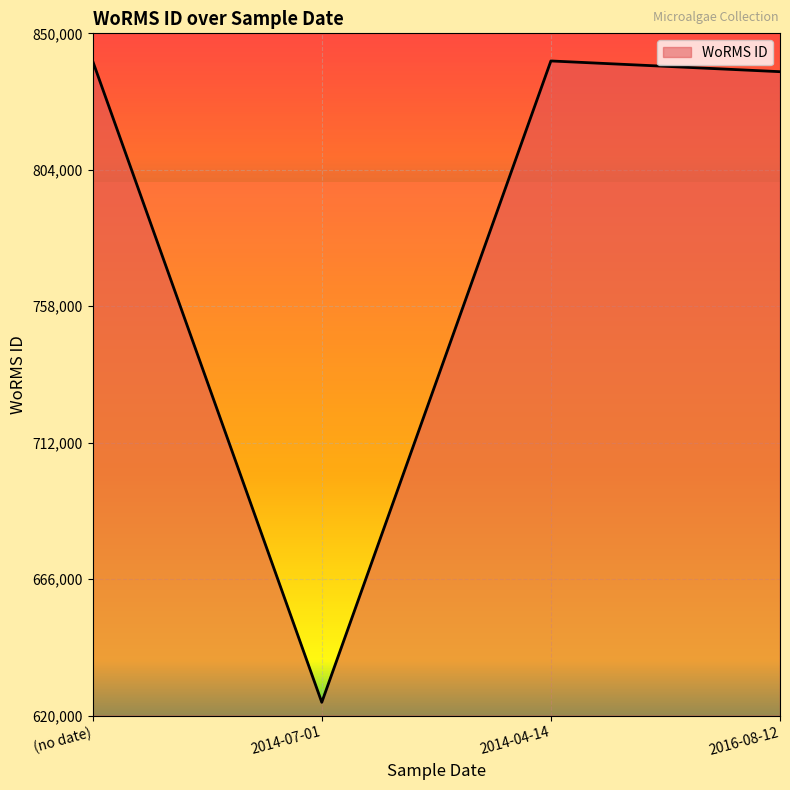

Where is the first local minimum?

2014-07-01